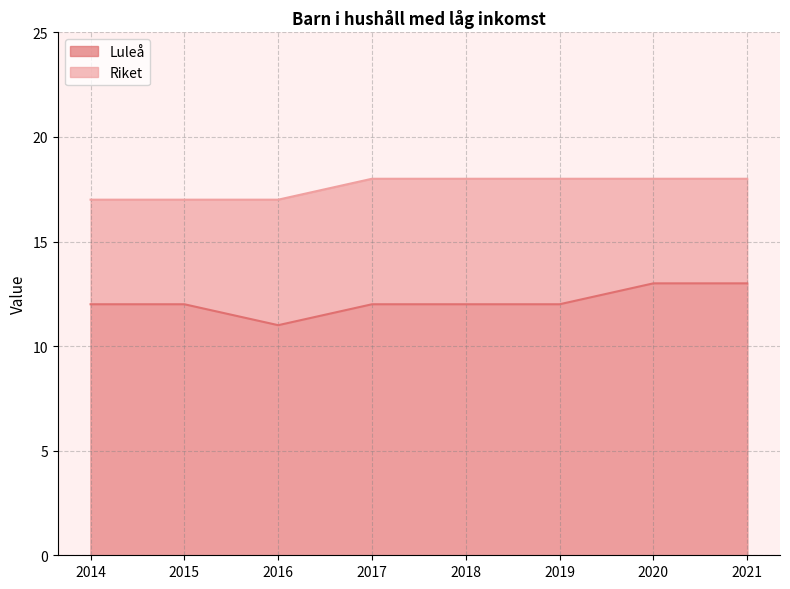

What are all the series names shown in the legend?

Luleå, Riket